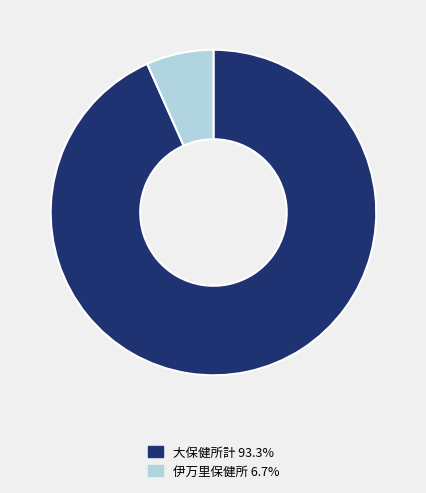

How many segments does this pie chart have?

2